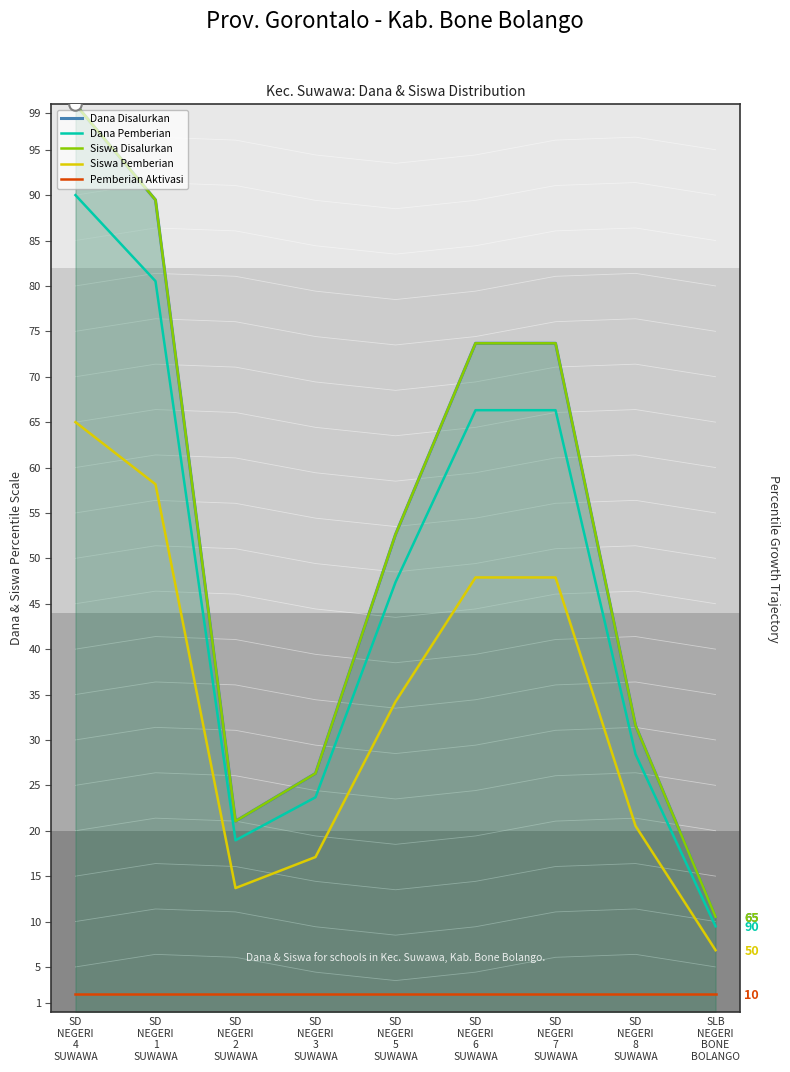

True or false: Dana Pemberian has a value of 17.8 at SD
NEGERI
7
SUWAWA.

False